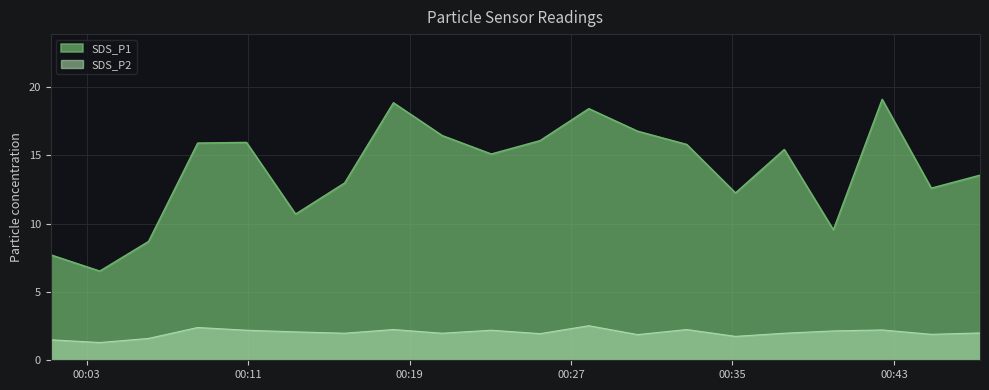

Which series has the widest spread of values?

SDS_P1